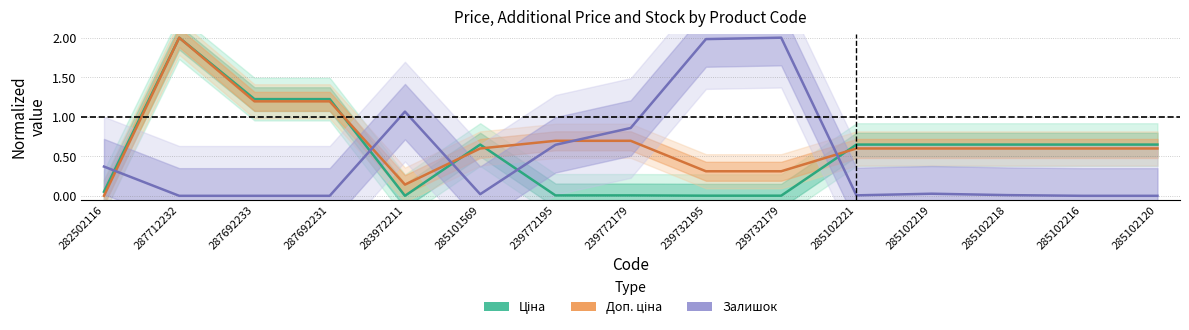

What is the total value across all series at 287712232?

4.0